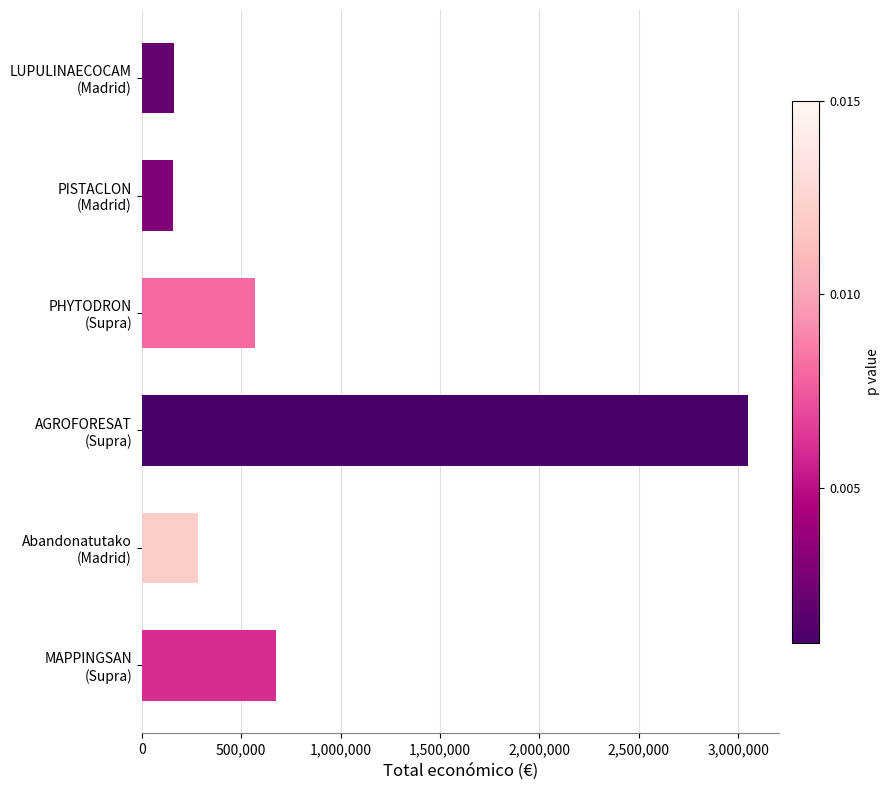

Which label corresponds to the largest value in the chart?

AGROFORESAT
(Supra)